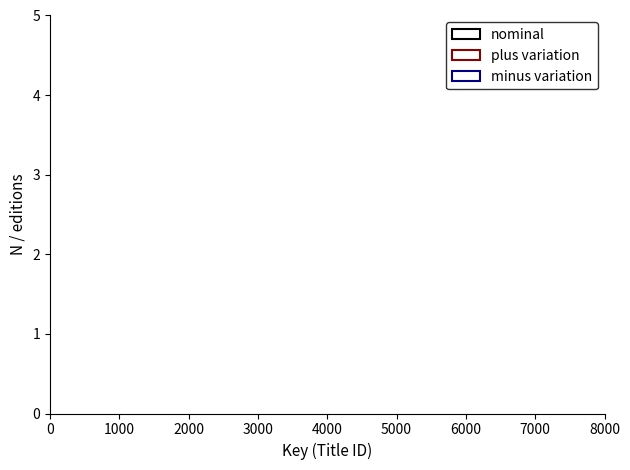

How many categories are shown in the chart?

4